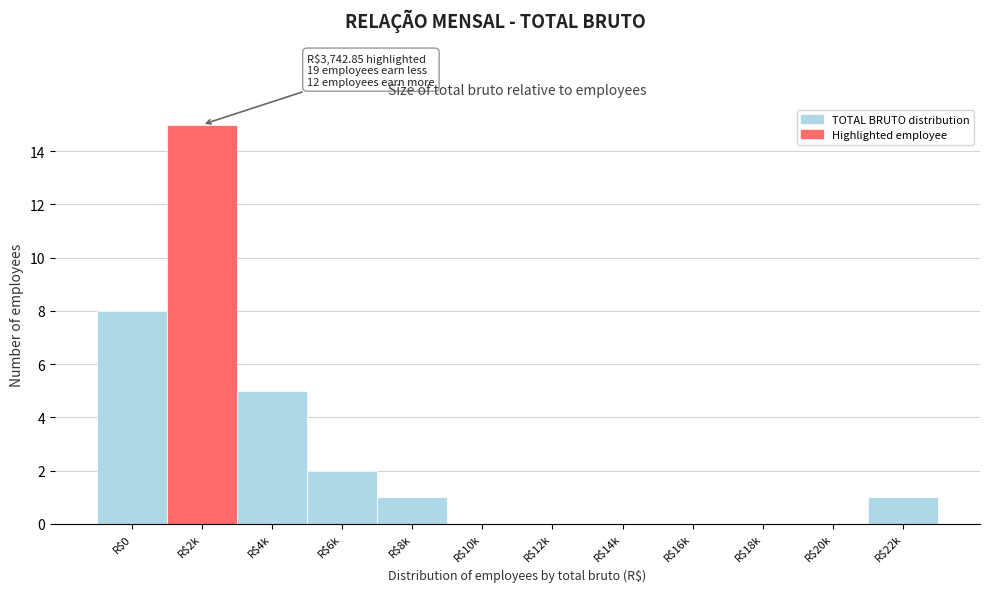

Read the value at R$4k.

5